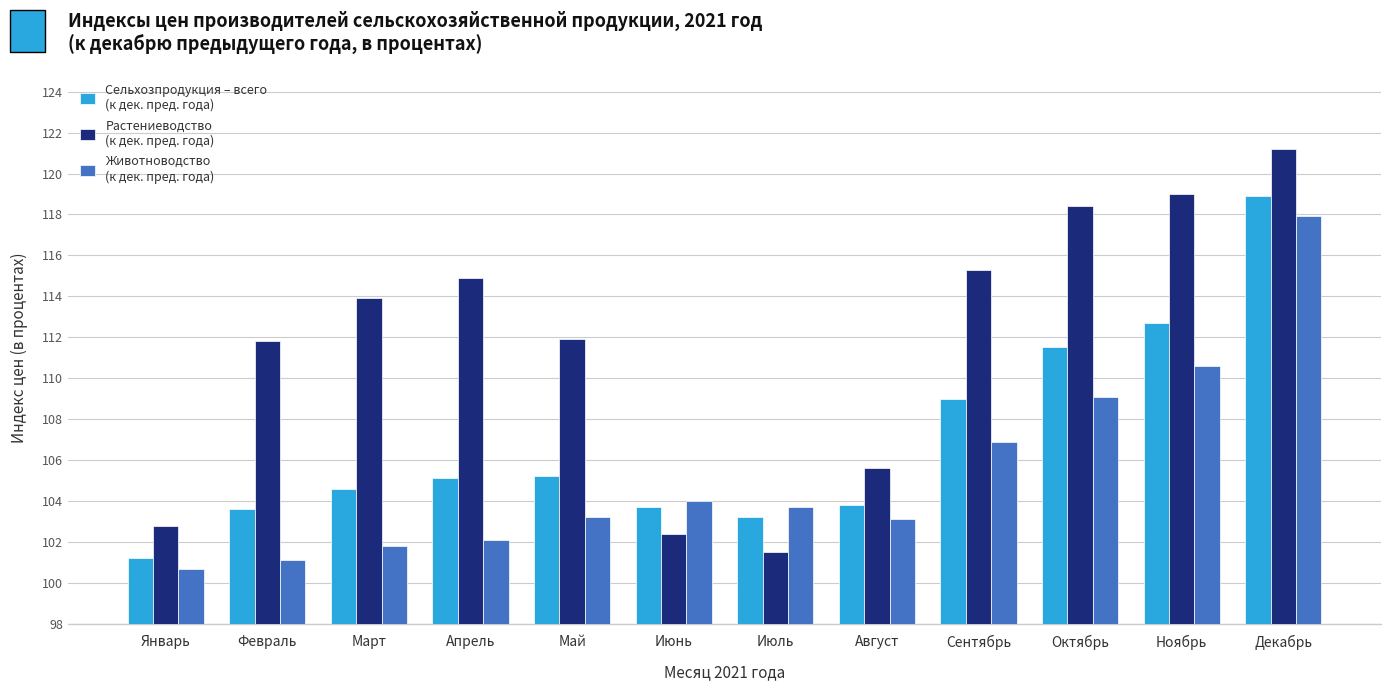

What is the total value across all series at Июнь?

310.1